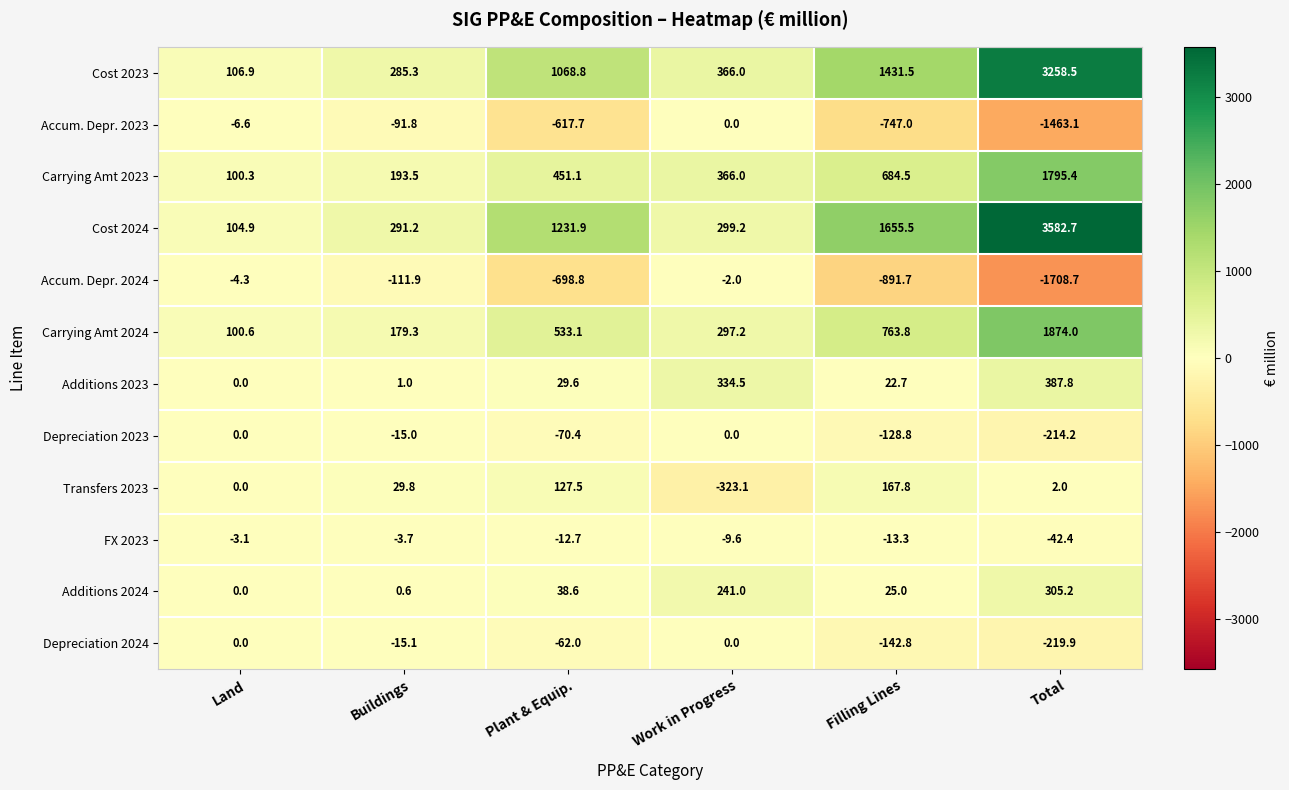

Which series has the largest total across all categories?

Cost 2024